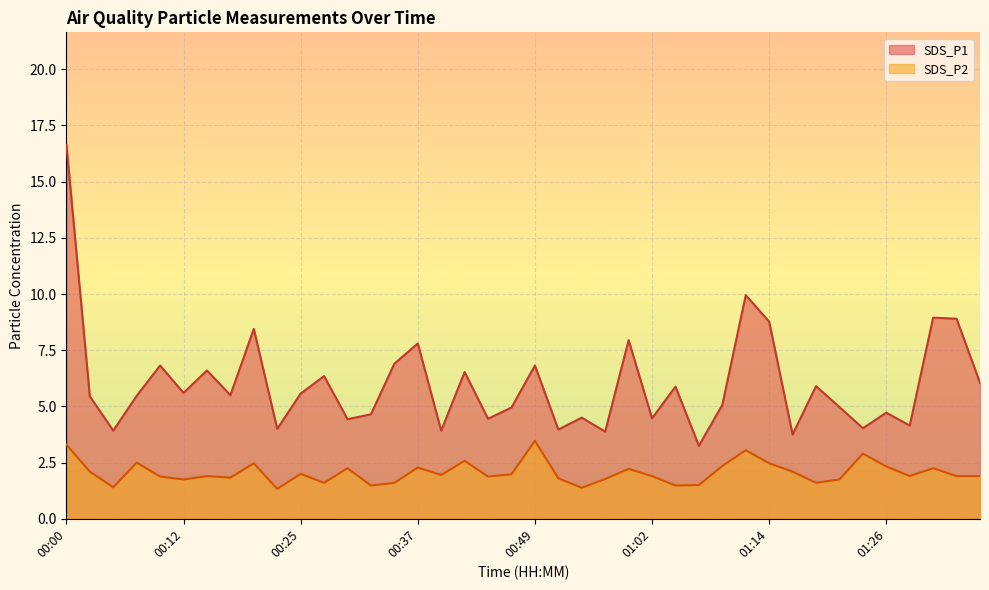

Which series changed the most between 00:03 and 00:42?

SDS_P1